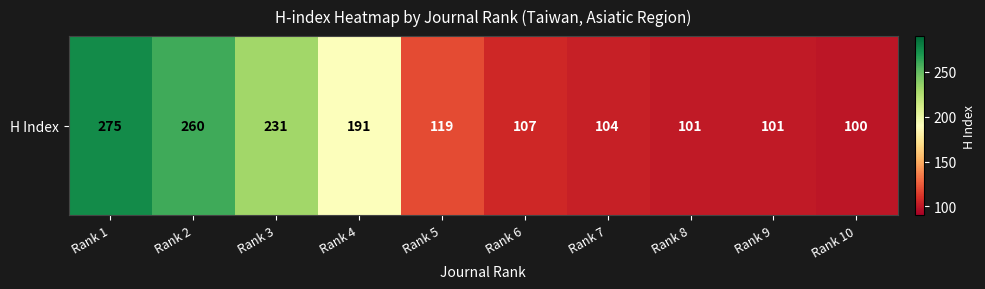

List the labels in order of value, largest first.

Rank 1, Rank 2, Rank 3, Rank 4, Rank 5, Rank 6, Rank 7, Rank 8, Rank 9, Rank 10